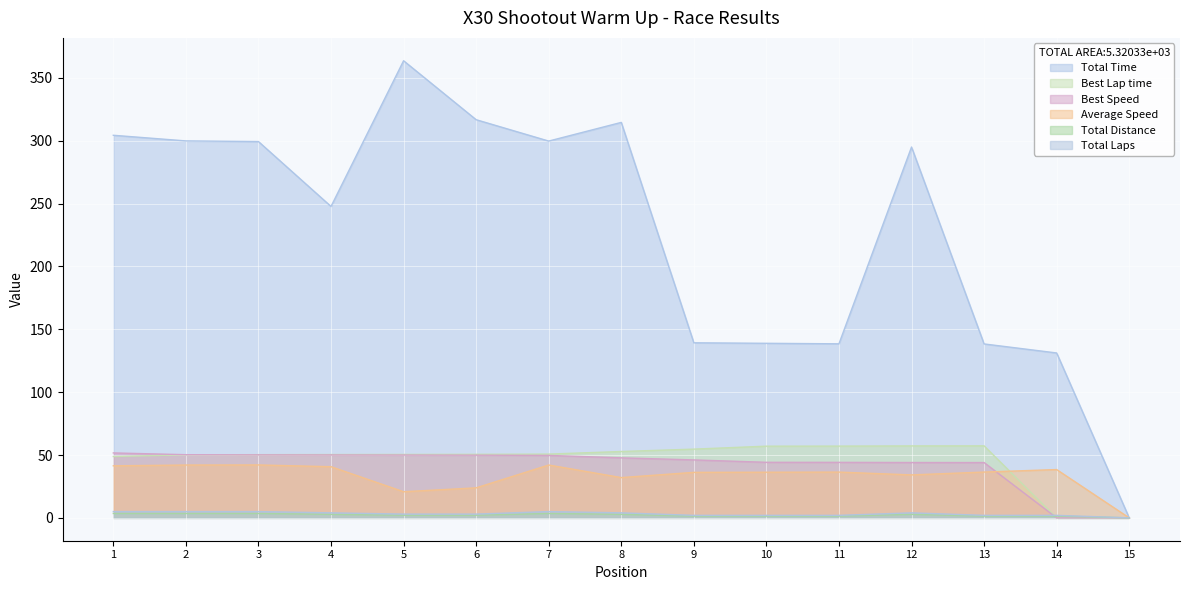

Reading right to left, extract all data points from this chart.

Total Time: 15=0.0	14=131.2	13=138.3	12=295.0	11=138.4	10=138.8	9=139.3	8=314.6	7=299.7	6=316.7	5=363.6	4=247.7	3=299.3	2=299.8	1=304.3
Best Lap time: 15=0.0	14=0.0	13=57.3	12=57.2	11=57.1	10=57.0	9=54.7	8=52.8	7=50.7	6=50.5	5=50.4	4=50.4	3=50.3	2=50.2	1=48.8
Best Speed: 15=0.0	14=0.0	13=44.0	12=44.0	11=44.1	10=44.2	9=46.1	8=47.7	7=49.7	6=49.9	5=50.0	4=50.0	3=50.1	2=50.2	1=51.6
Average Speed: 15=0.0	14=38.4	13=36.4	12=34.2	11=36.4	10=36.3	9=36.2	8=32.0	7=42.0	6=23.9	5=20.8	4=40.7	3=42.1	2=42.0	1=41.4
Total Distance: 15=0.0	14=1.4	13=1.4	12=2.8	11=1.4	10=1.4	9=1.4	8=2.8	7=3.5	6=2.1	5=2.1	4=2.8	3=3.5	2=3.5	1=3.5
Total Laps: 15=0.0	14=2.0	13=2.0	12=4.0	11=2.0	10=2.0	9=2.0	8=4.0	7=5.0	6=3.0	5=3.0	4=4.0	3=5.0	2=5.0	1=5.0